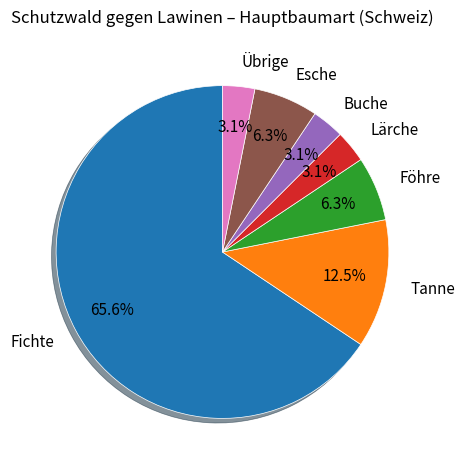

To the nearest percent, what is the average slice percentage?

14%